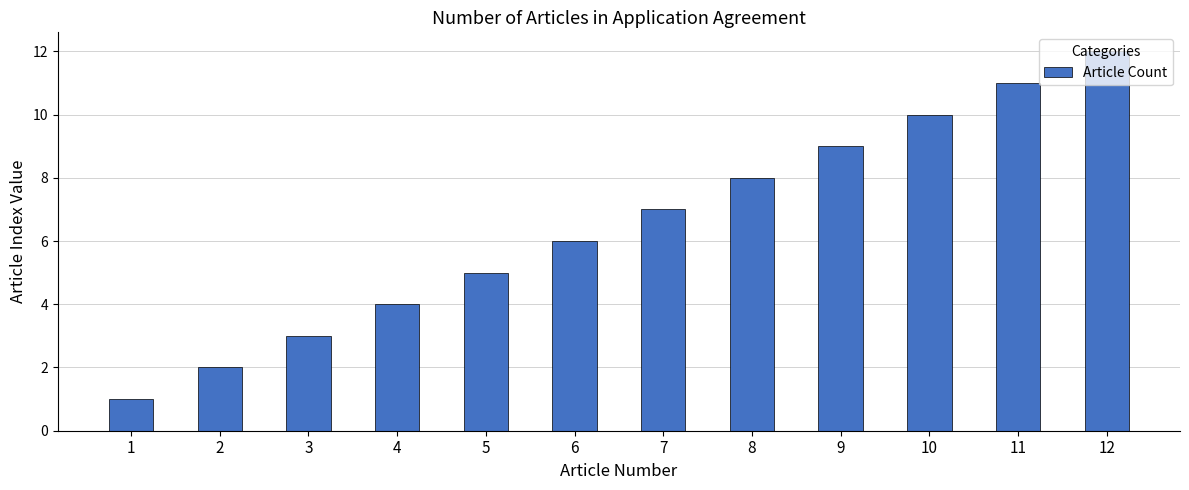

List the labels in order of value, largest first.

12, 11, 10, 9, 8, 7, 6, 5, 4, 3, 2, 1